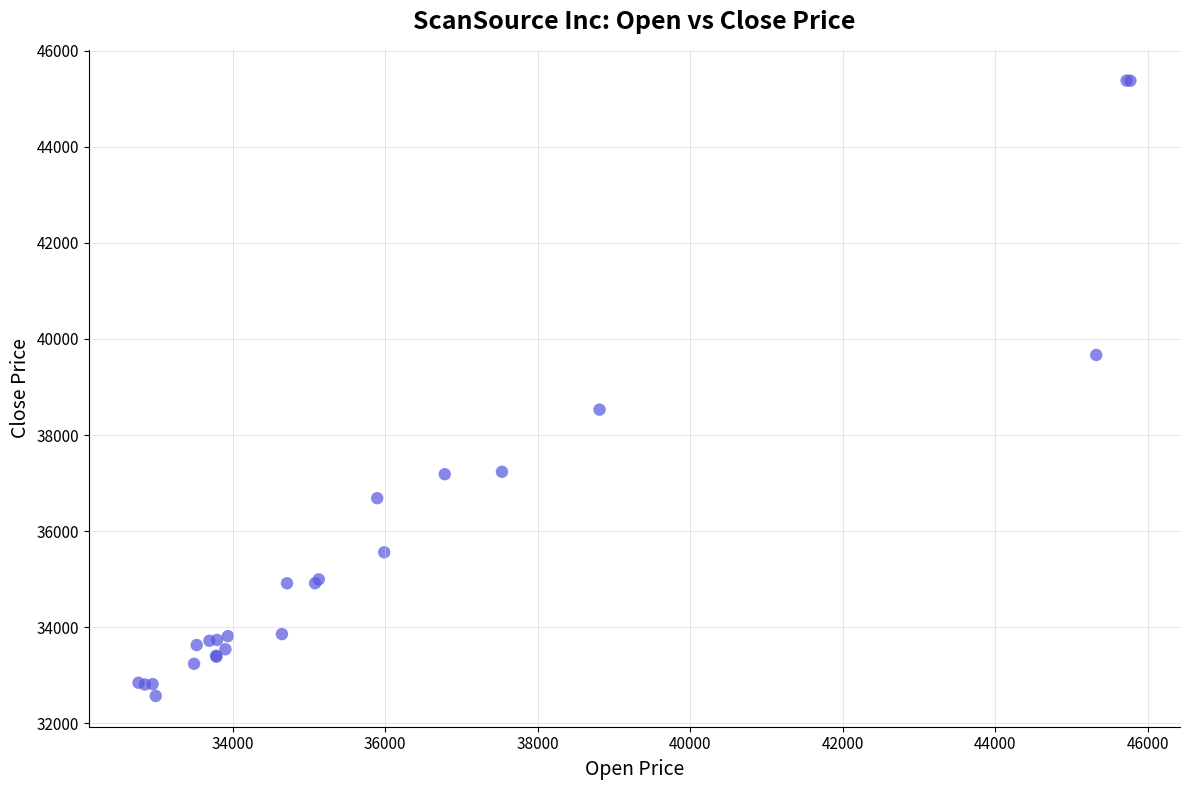

What Y value in the scatter plot is closest to 38974?

38530